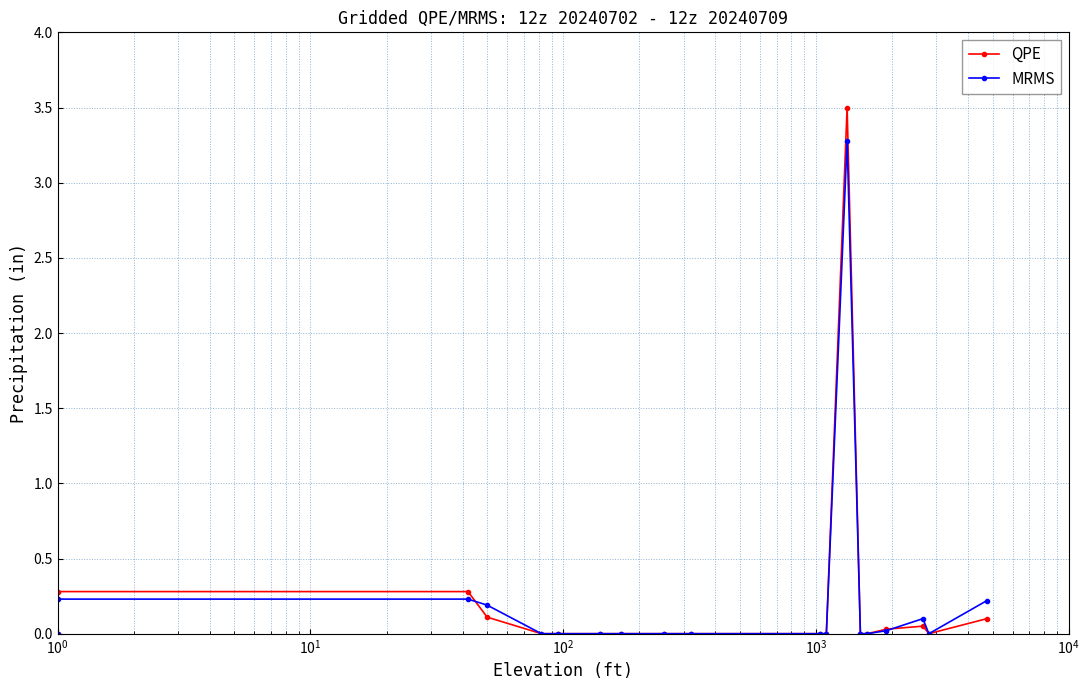

How many lines are shown in the chart?

2